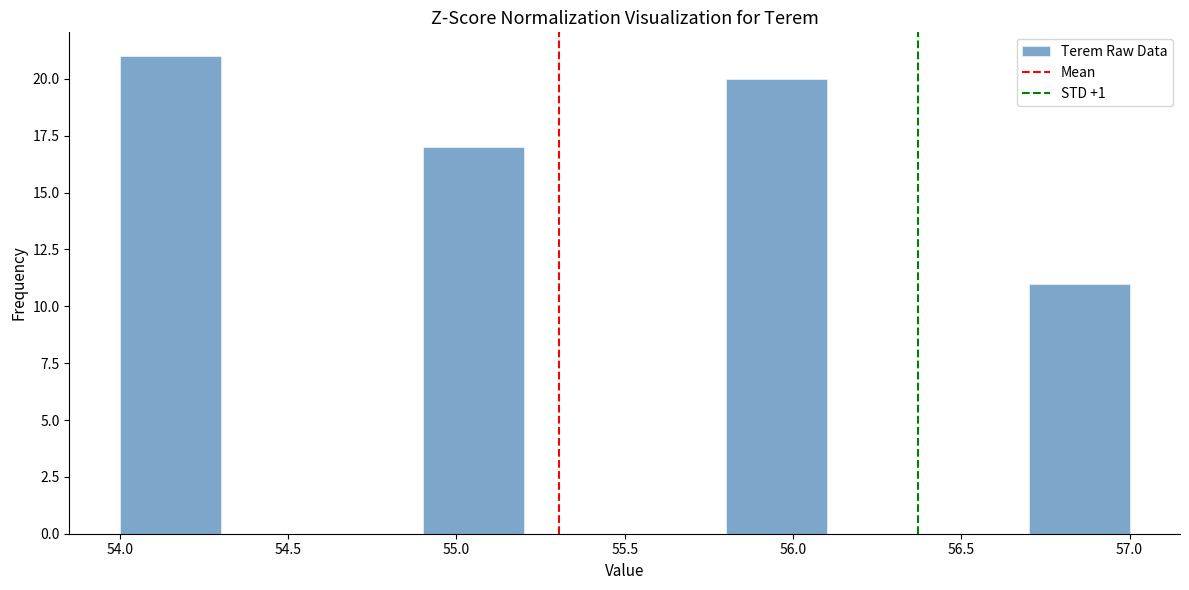

Over which range of the x-axis is the bar tallest?

54.0 to 54.3